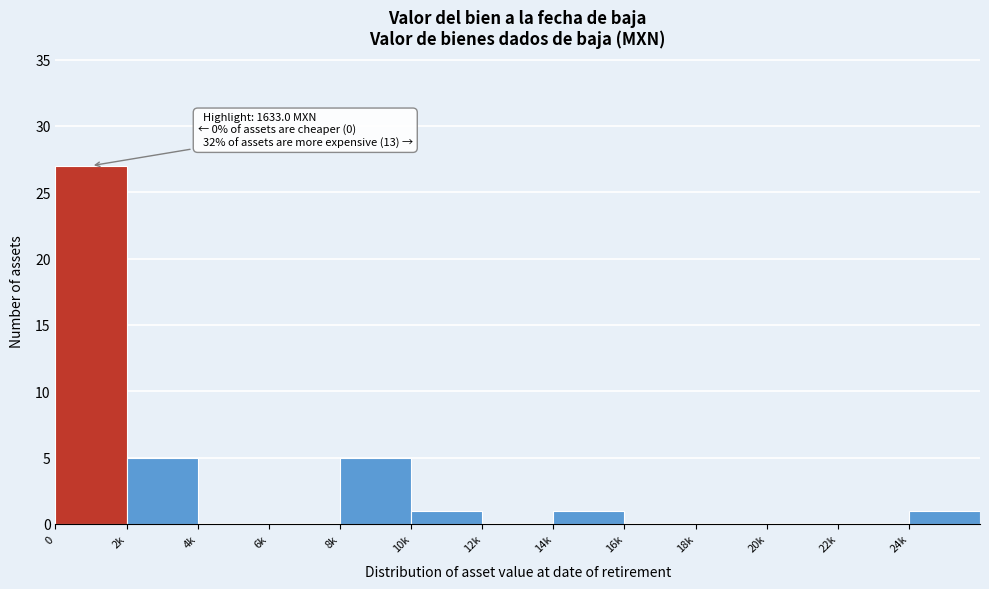

Reading left to right, transcribe all the data shown in this chart.

0=27	2k=5	4k=0	6k=0	8k=5	10k=1	12k=0	14k=1	16k=0	18k=0	20k=0	22k=0	24k=1